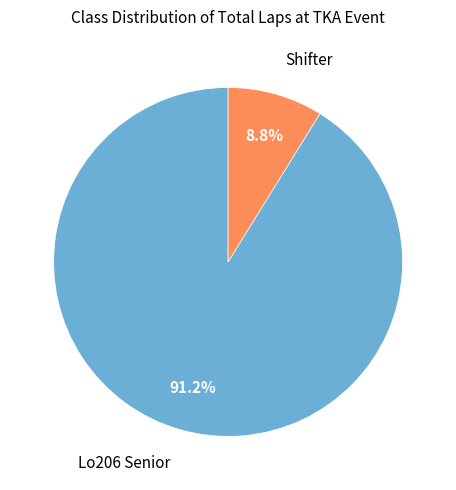

Does any single category account for the majority?

Yes